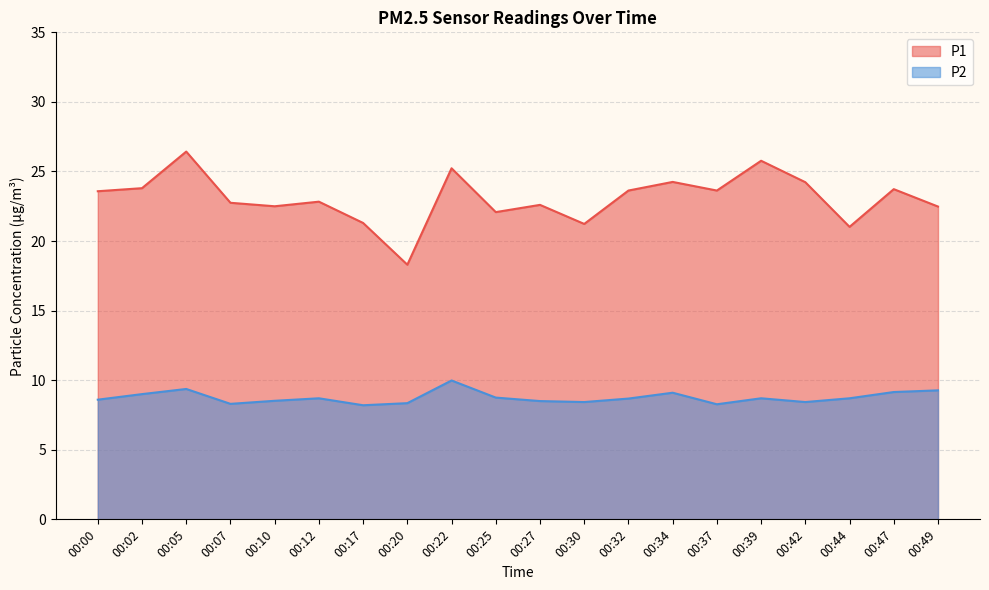

True or false: P2 and P1 cross at least once.

False